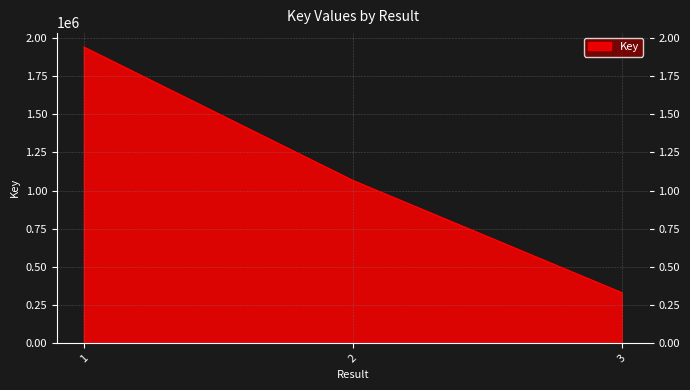

Count the number of data series in this chart.

1